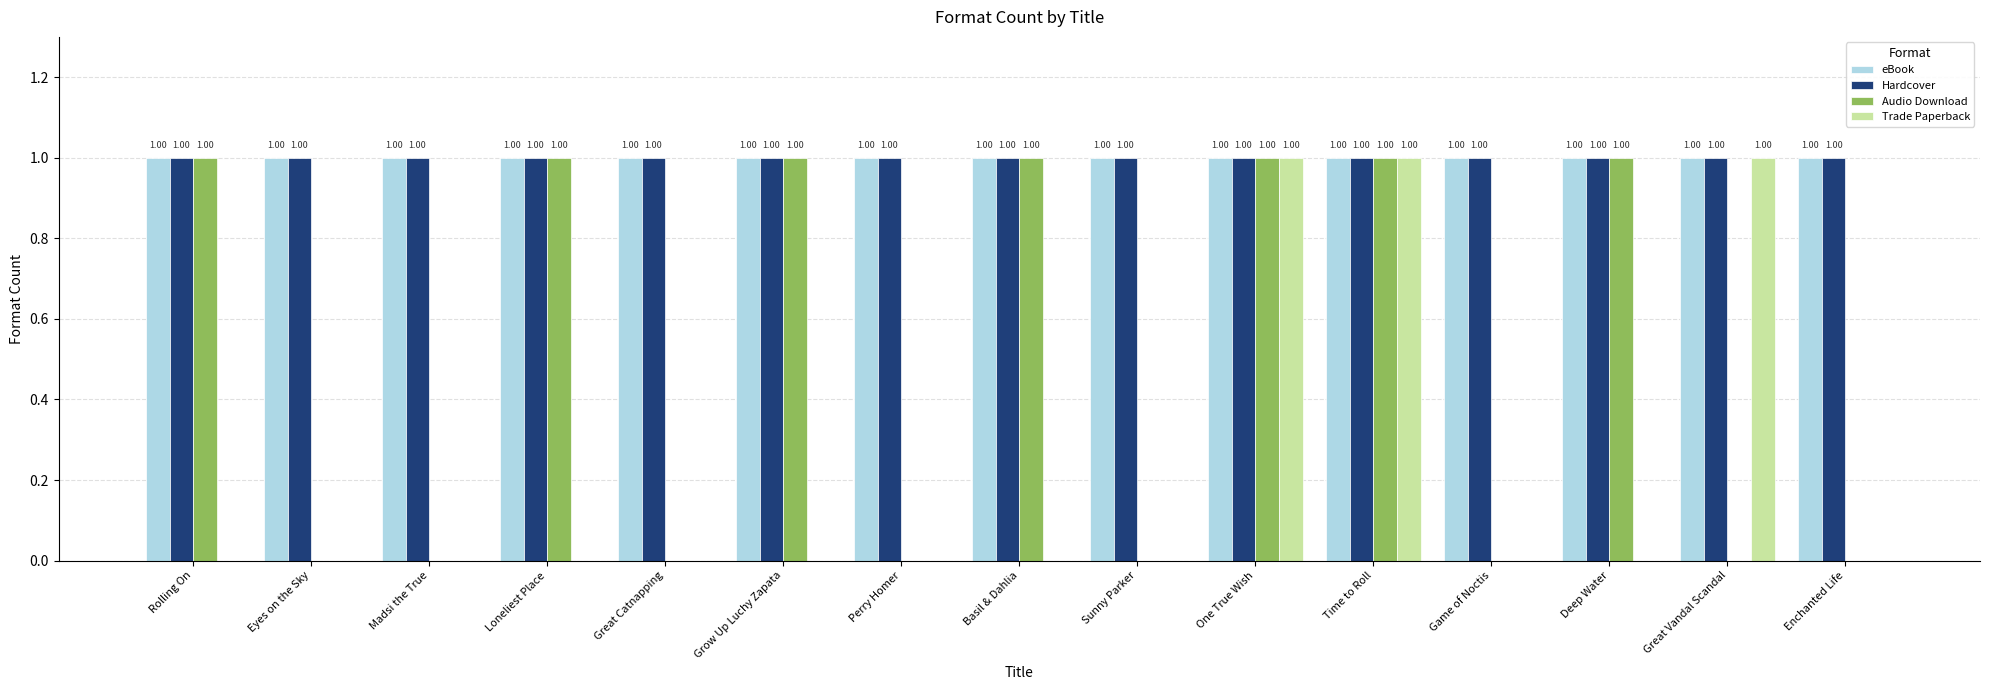

What is the sum of all Audio Download values?

7